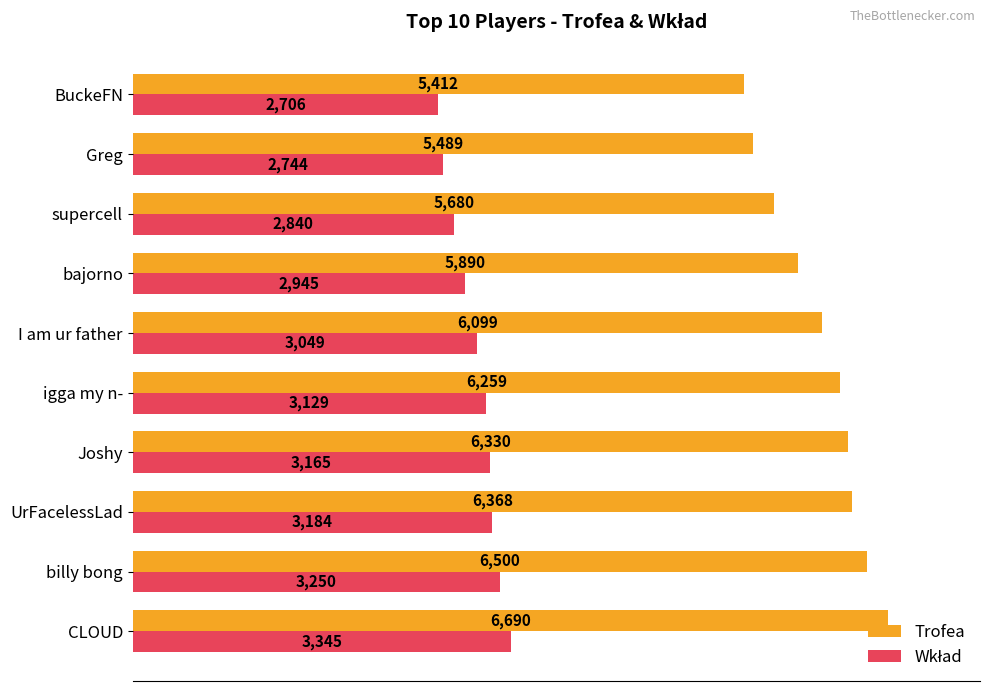

At how many categories does at least one series exceed 2797?

10